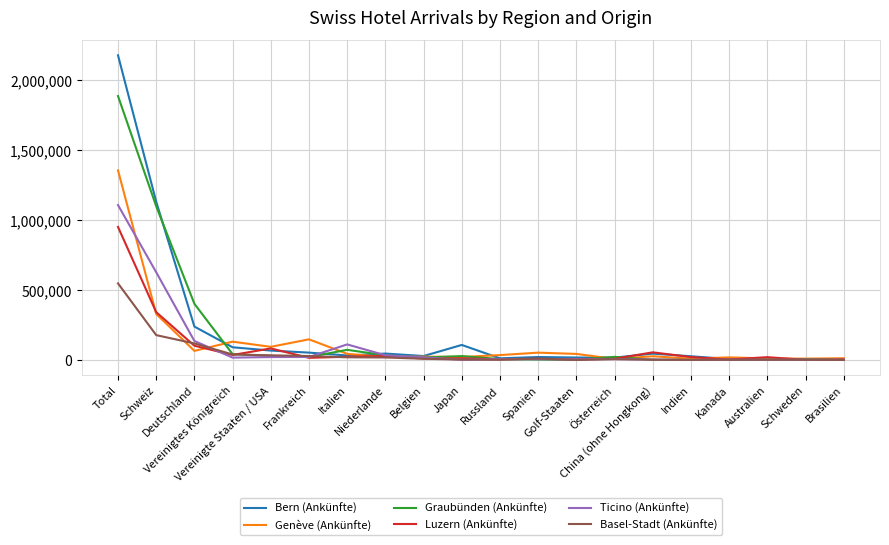

List the series in order of their peak value, highest first.

Bern (Ankünfte), Graubünden (Ankünfte), Genève (Ankünfte), Ticino (Ankünfte), Luzern (Ankünfte), Basel-Stadt (Ankünfte)